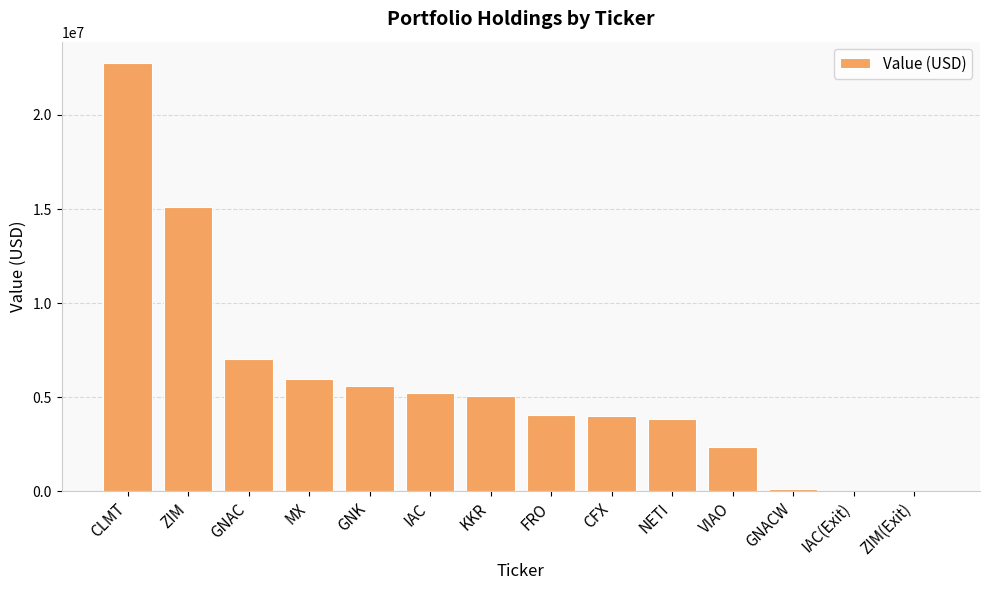

At which category does the chart reach its peak across all series?

CLMT